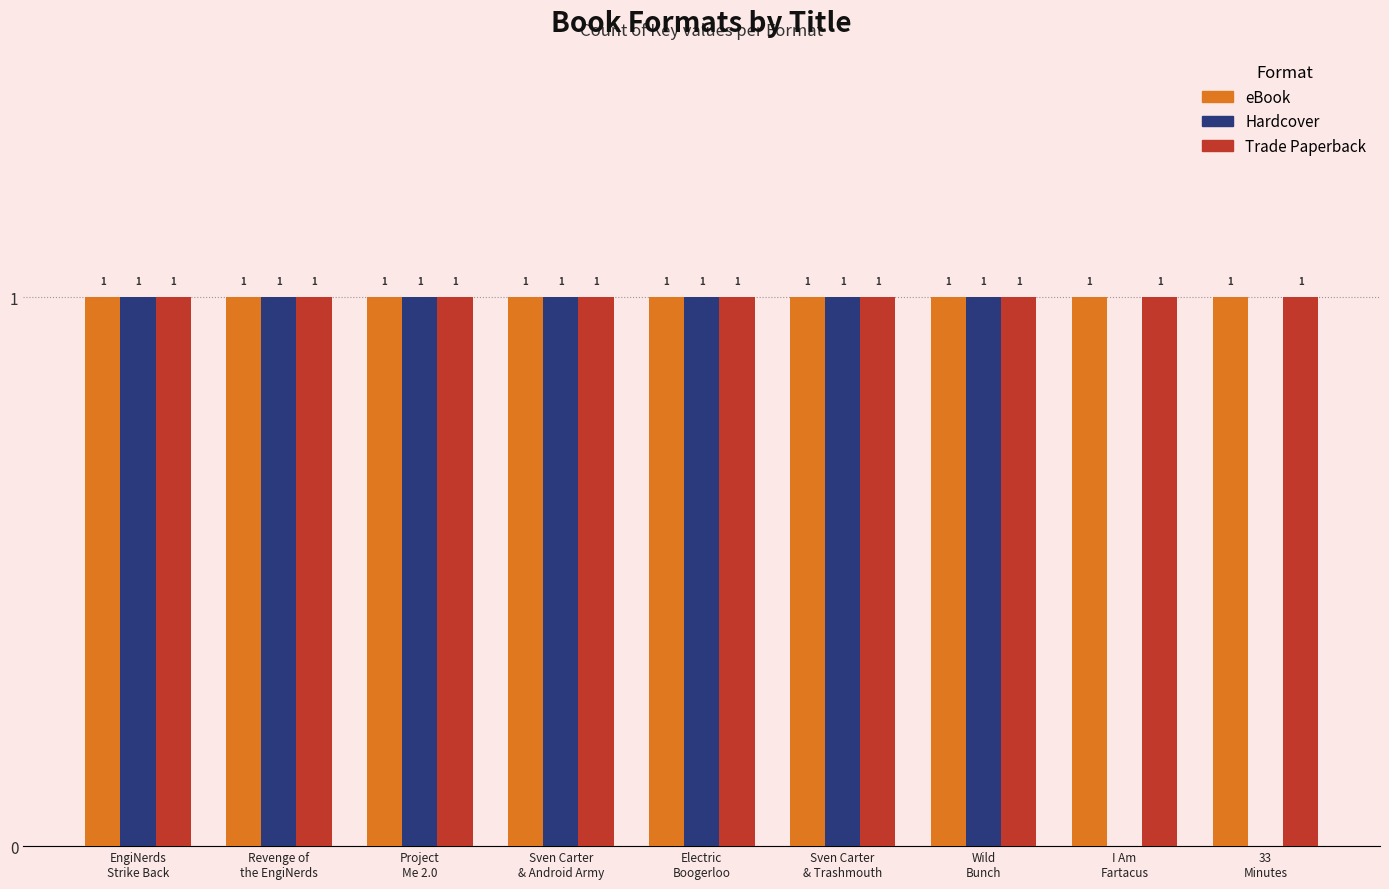

What is the sum of all Trade Paperback values?

9